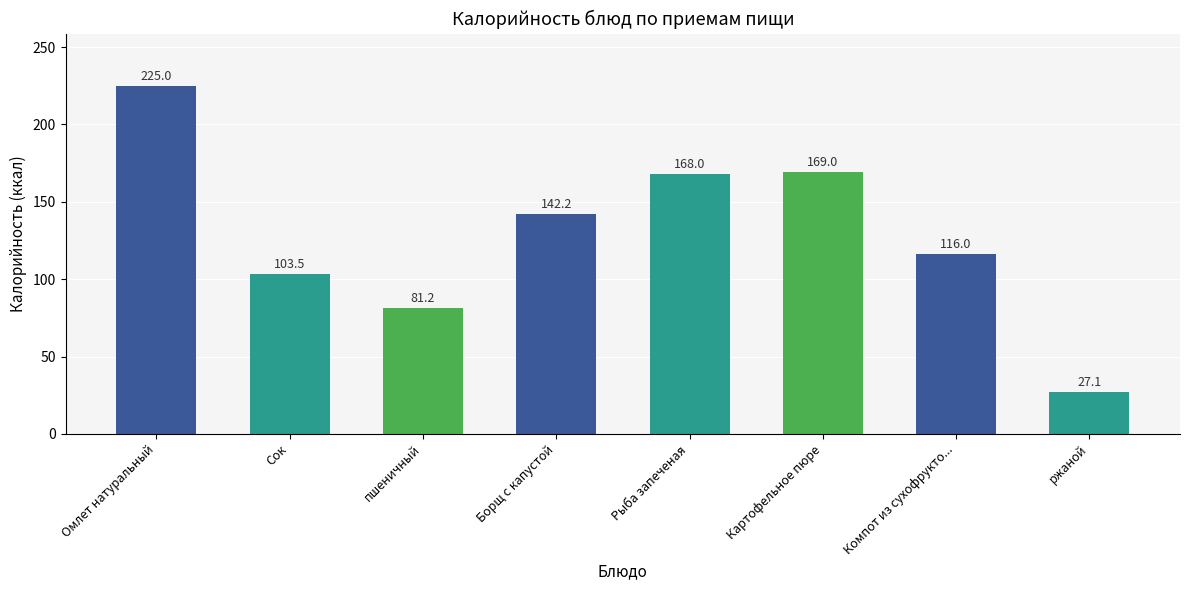

List the labels in order of value, largest first.

Омлет натуральный, Картофельное пюре, Рыба запеченая, Борщ с капустой, Компот из сухофрукто..., Сок, пшеничный, ржаной